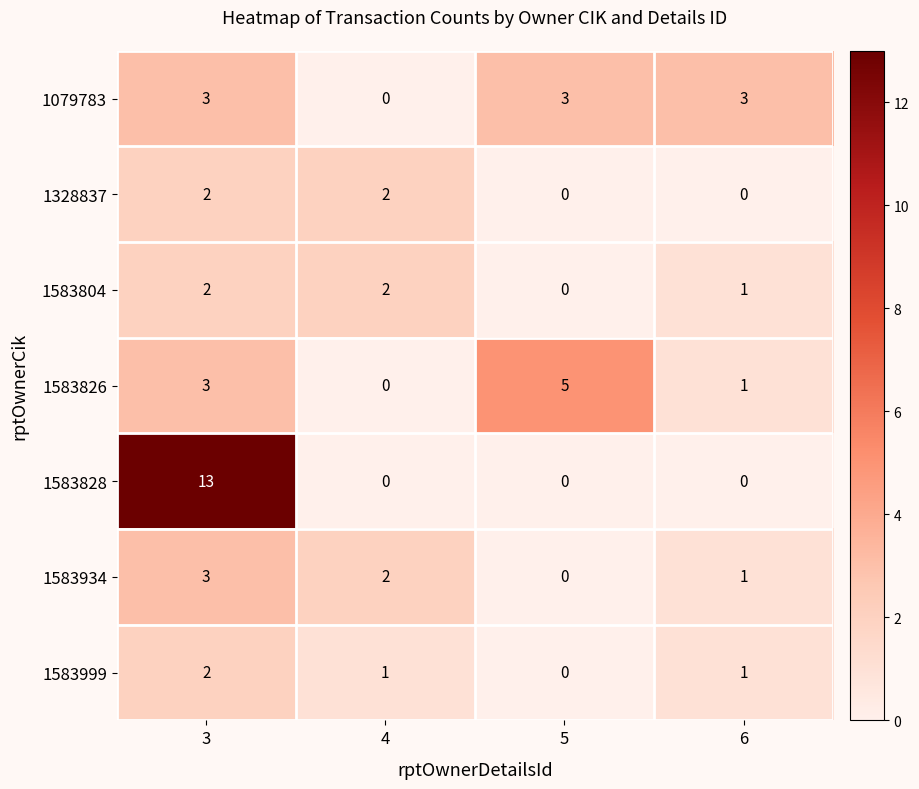

Which category has the highest value across all series?

3